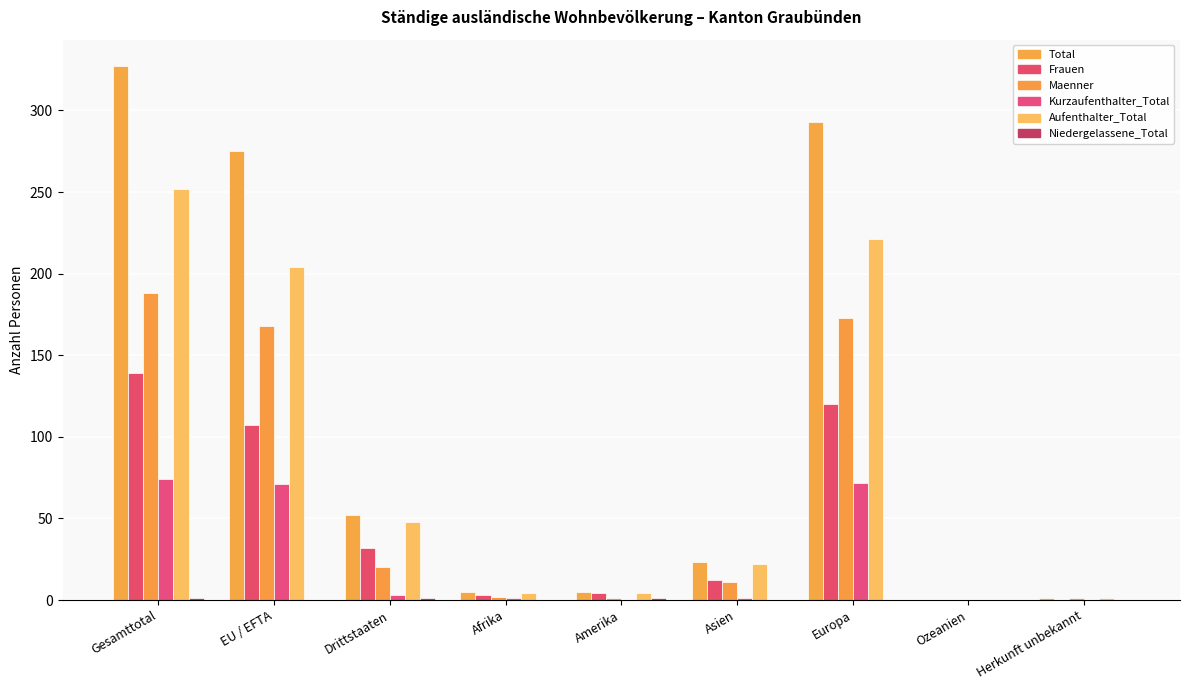

How many data points does each series have?

9